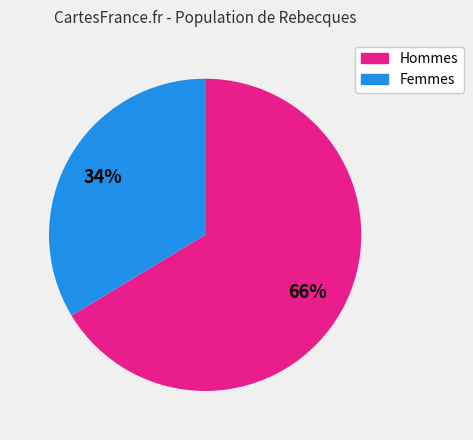

Is there any slice that represents more than half of the pie?

Yes